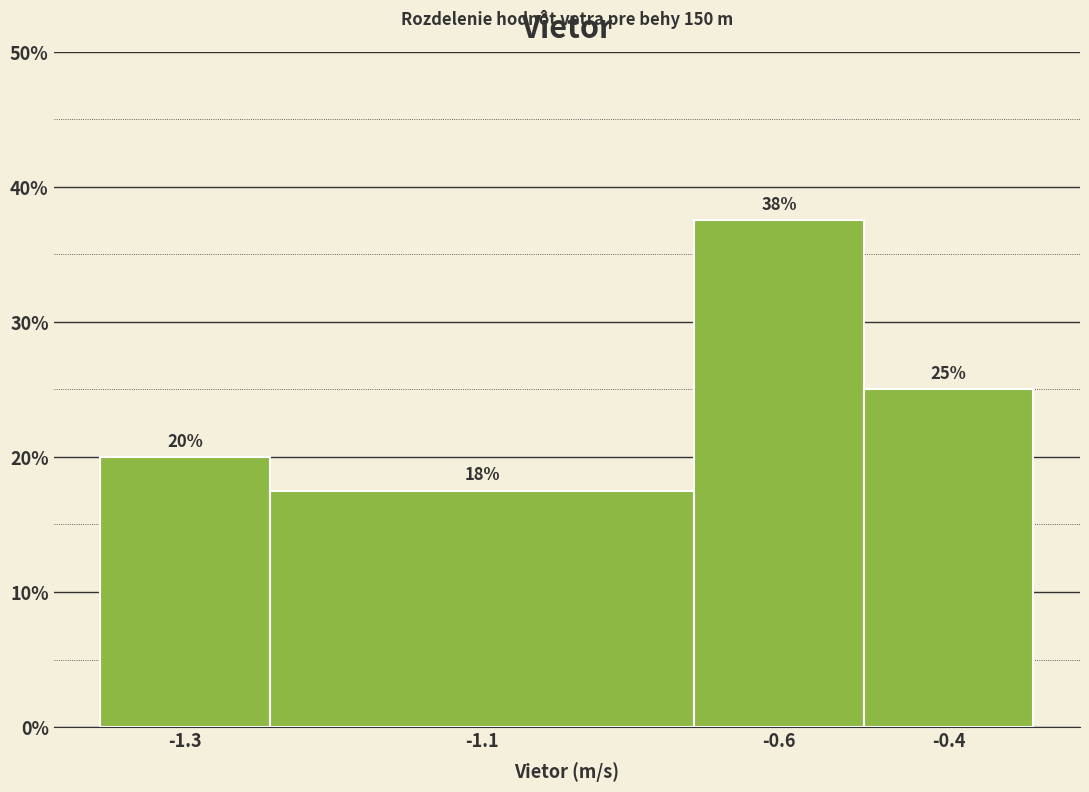

List the labels in order of value, smallest first.

-1.1, -1.3, -0.4, -0.6